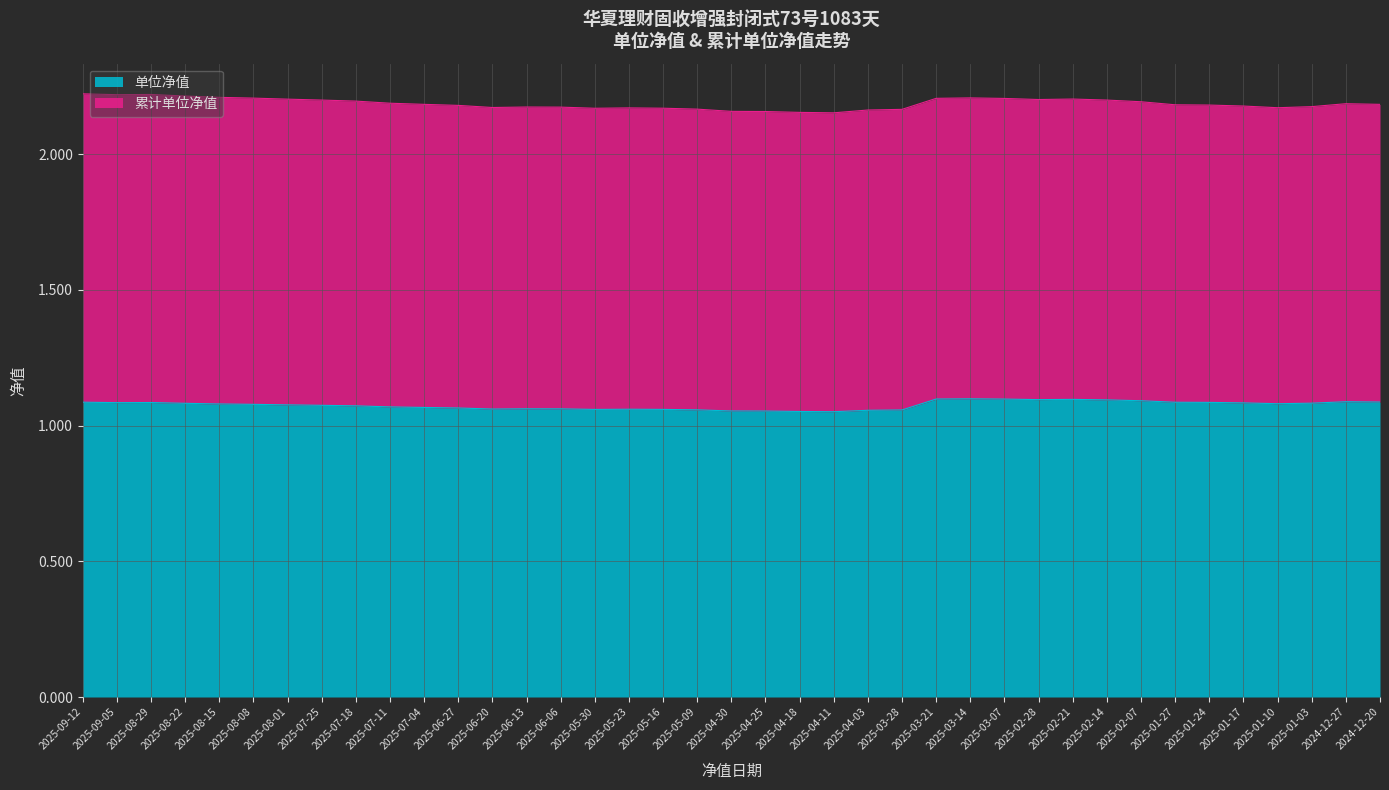

The value at 2025-04-11 is 1.1. True or false?

True